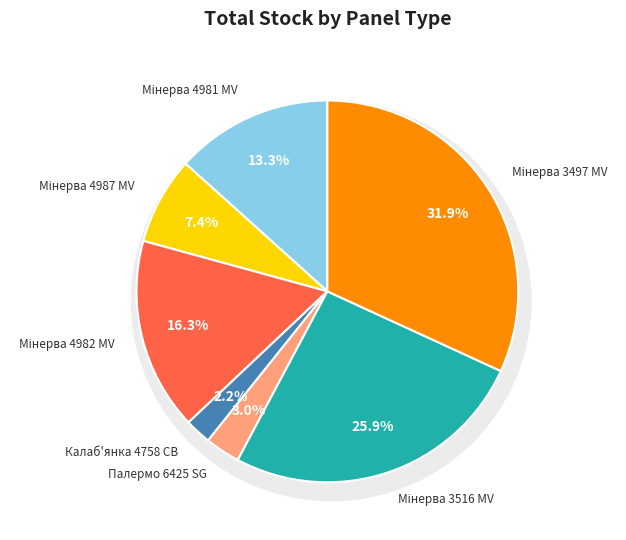

The Мінерва 4987 MV slice represents 1% of the pie. True or false?

False